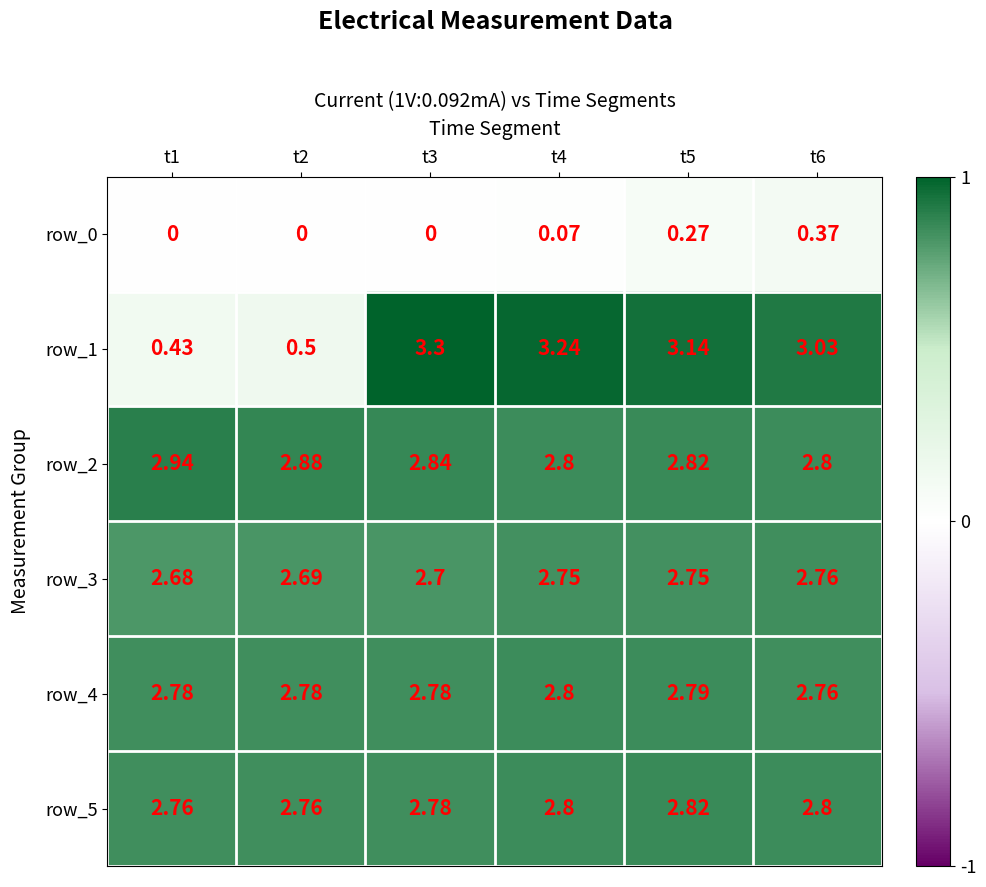

Is the value of row_2 at t4 greater than the value of row_3 at t4?

Yes